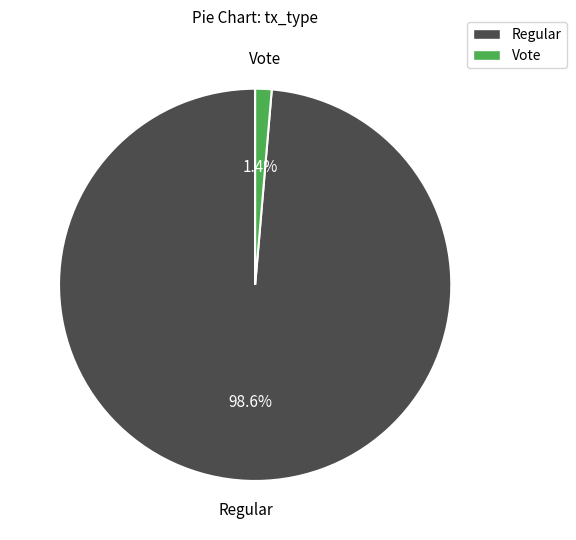

What is the smallest slice in the pie chart?

Vote